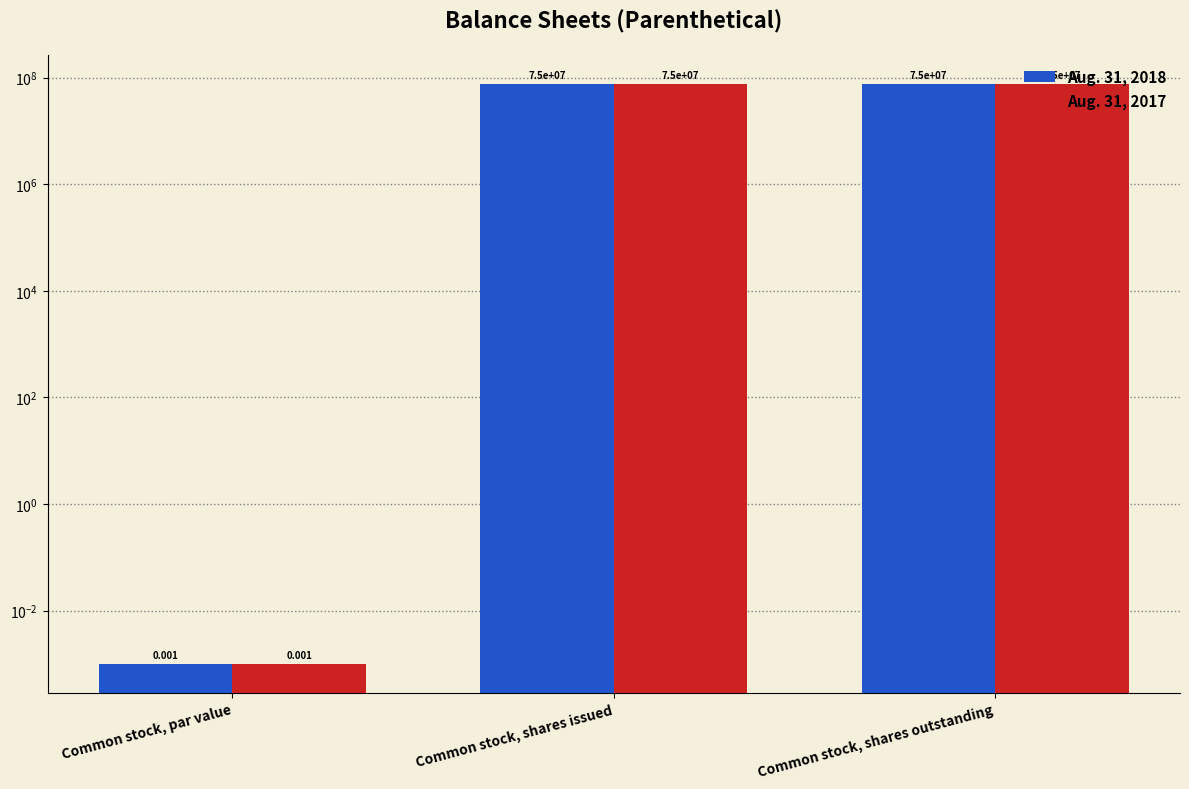

True or false: Aug. 31, 2018 has a value of 20897023.8 at Common stock, shares outstanding.

False